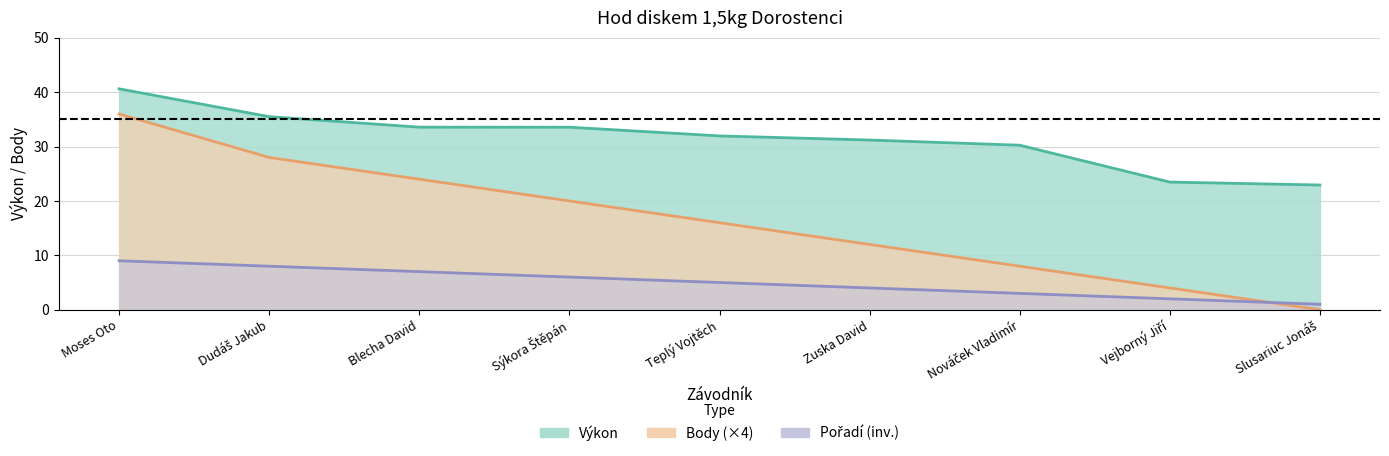

Is it true that Pořadí equals 11.4 at Blecha David?

False